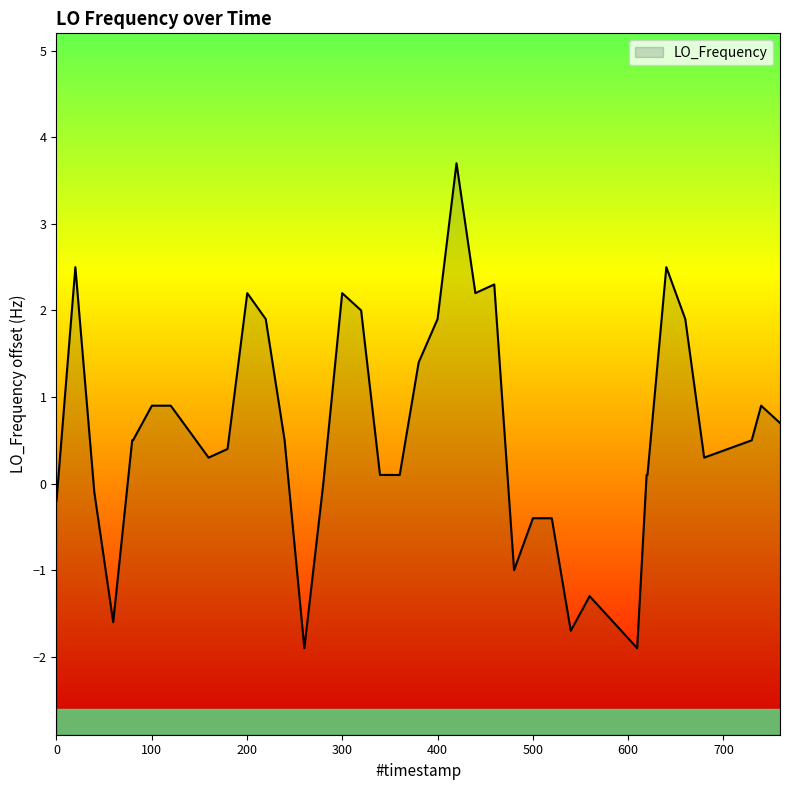

The chart shows a value of -0.2 at 0. True or false?

True